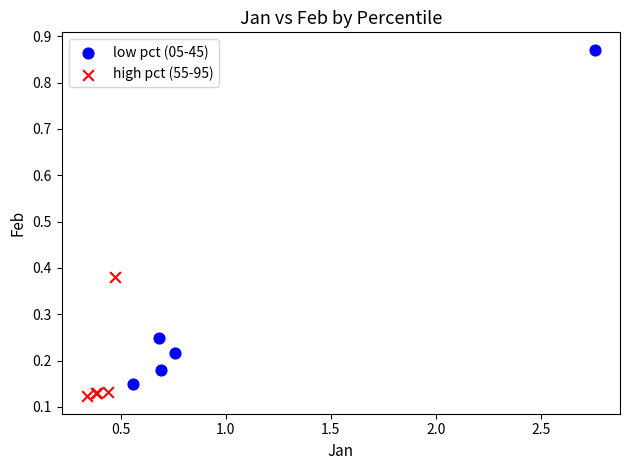

Which series has the largest Y range (max minus min)?

low pct (05-45)